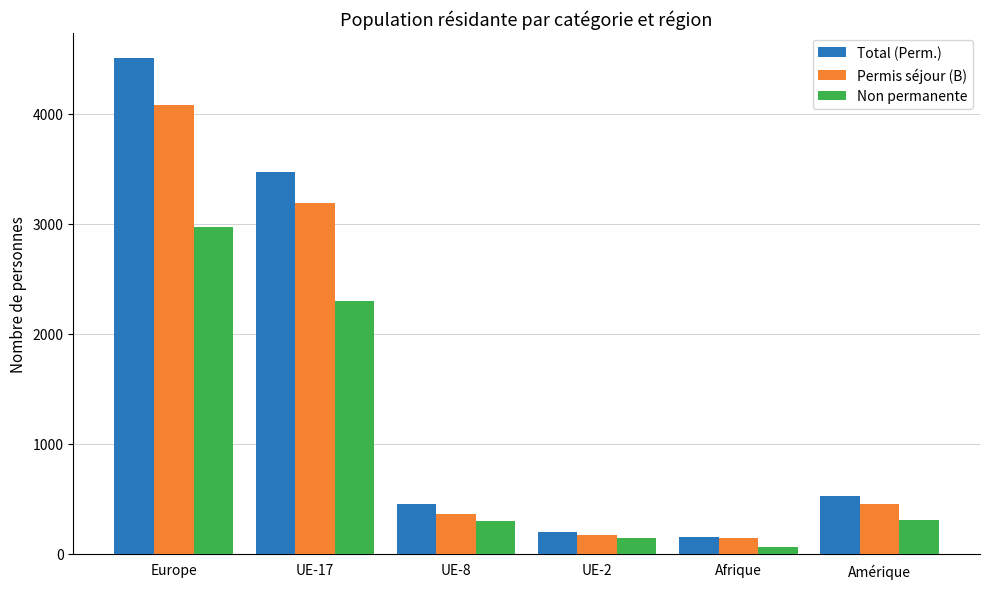

What is the difference between the highest and lowest values at UE-8?

151